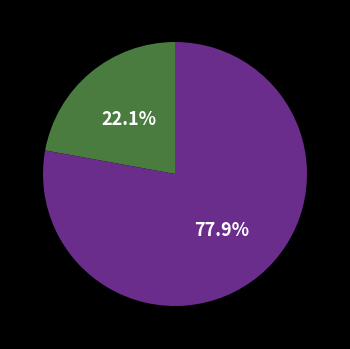

Is there a majority slice in this chart?

Yes